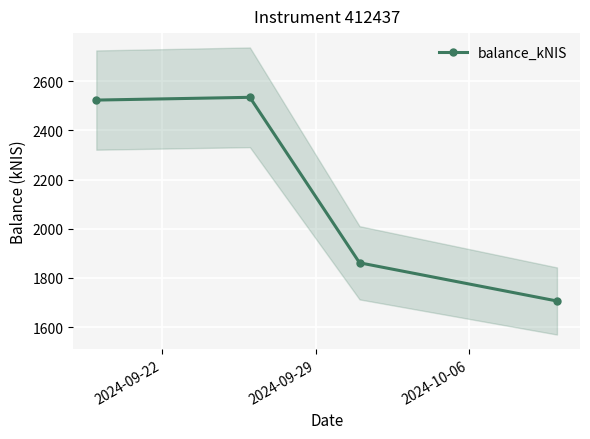

What is the value of the balance_kNIS point at the 1st from the left?

2523.2